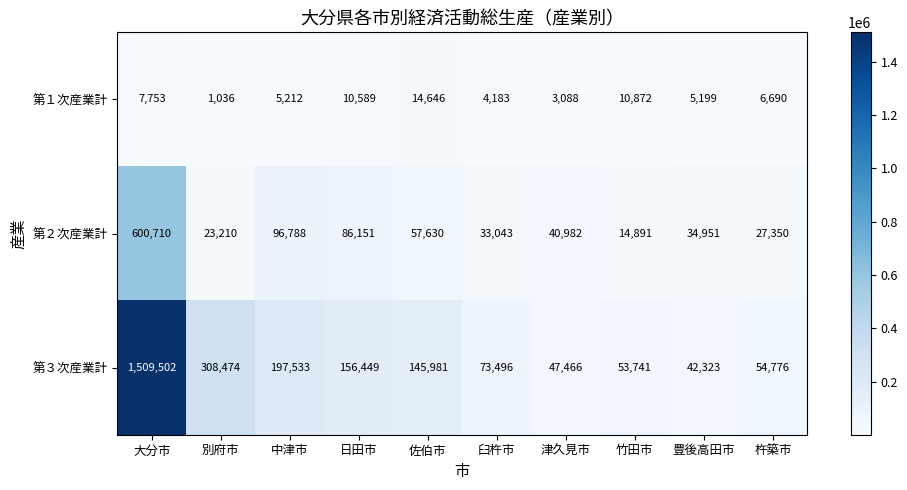

Rank the series by their maximum value, from highest to lowest.

第３次産業計, 第２次産業計, 第１次産業計